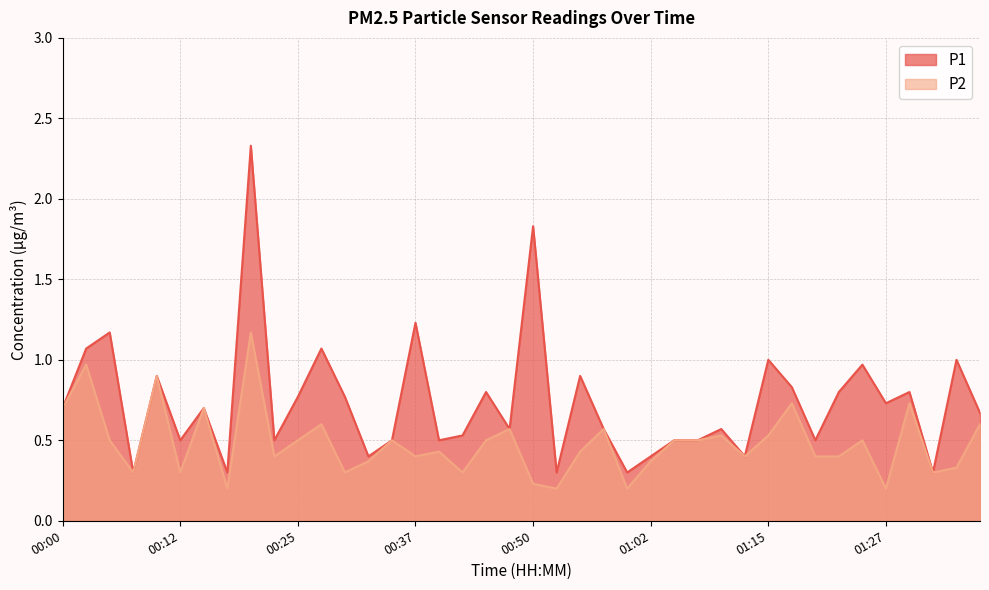

What is the smallest value displayed?

0.2